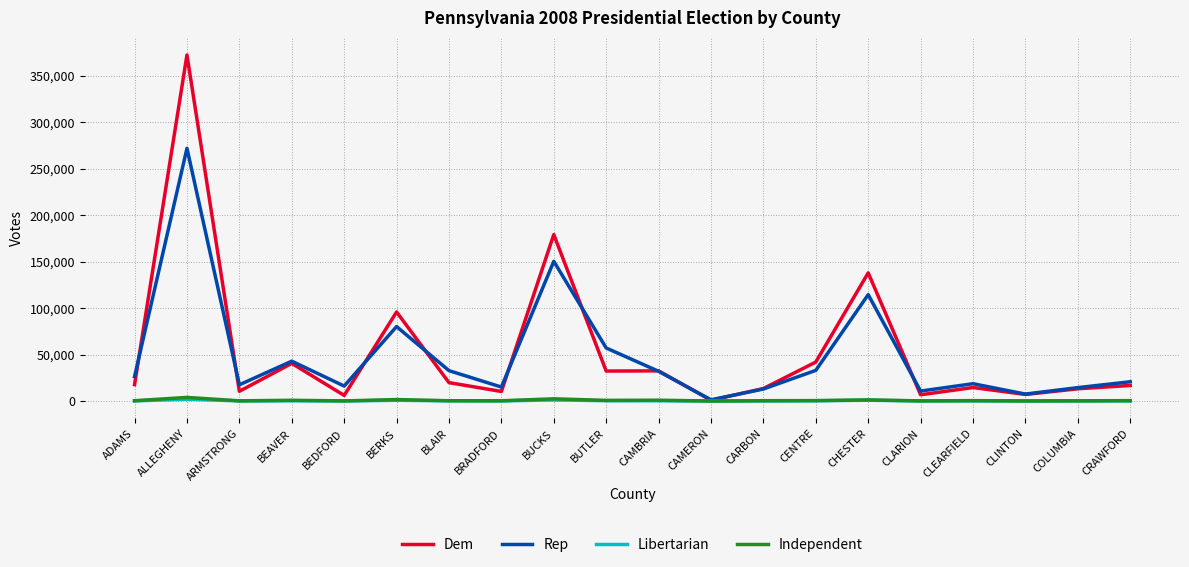

Between BEDFORD and BUTLER, which series saw the biggest shift?

Rep